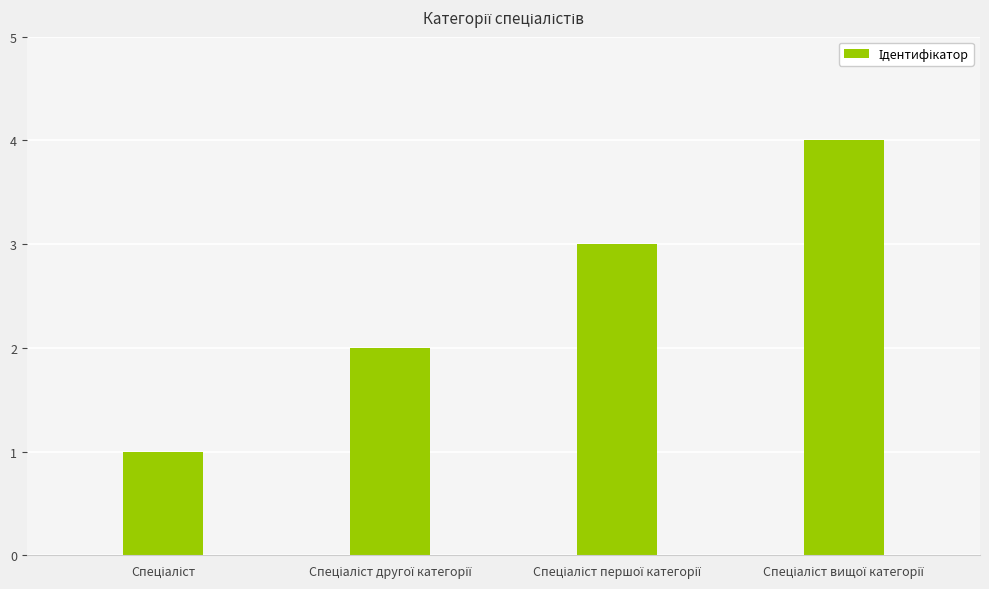

Reading left to right, transcribe all the data shown in this chart.

1	2	3	4